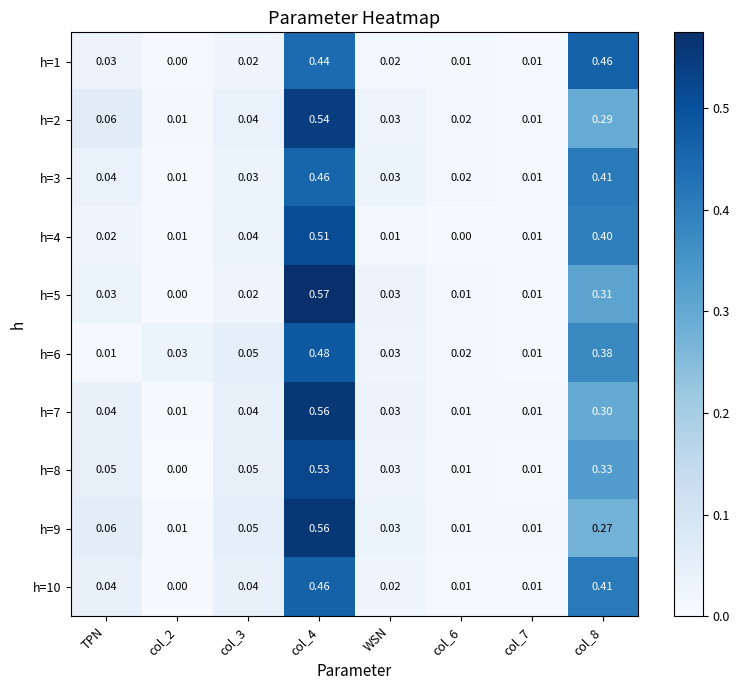

How many values in the h=5 series exceed 0?

7